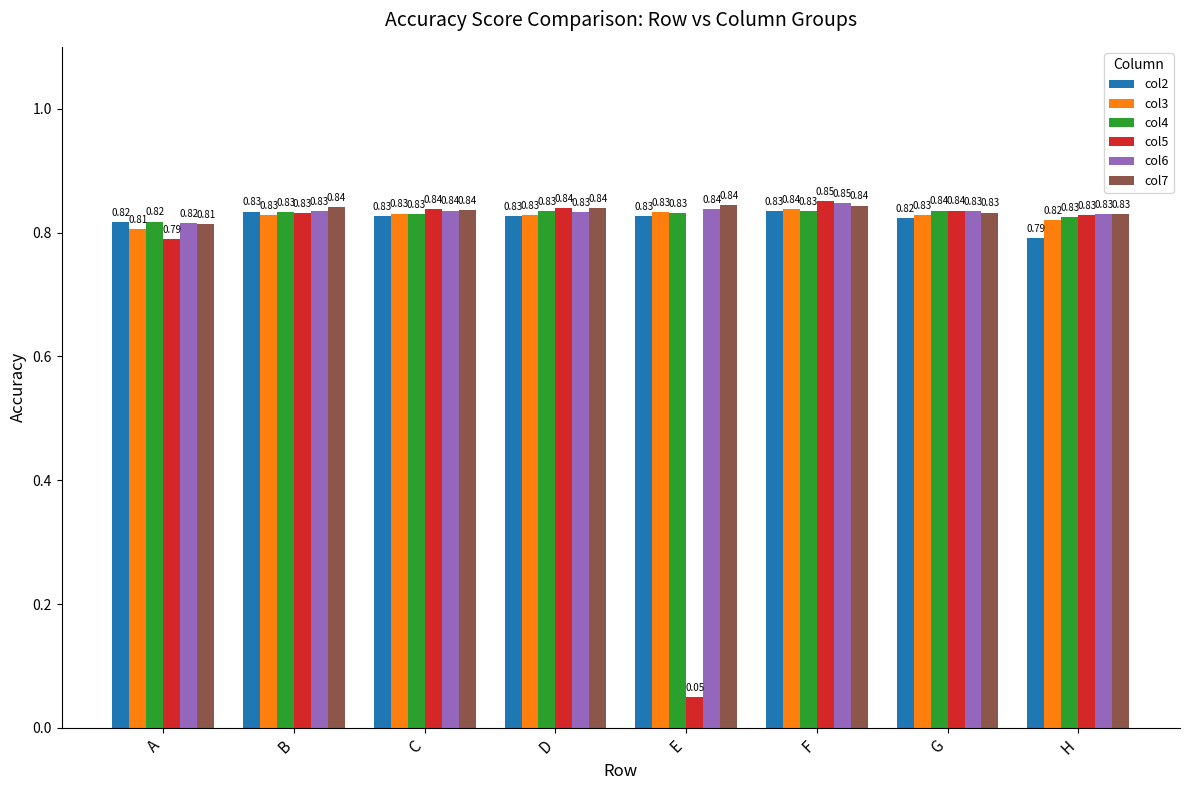

At which category is the sum across all series the highest?

F